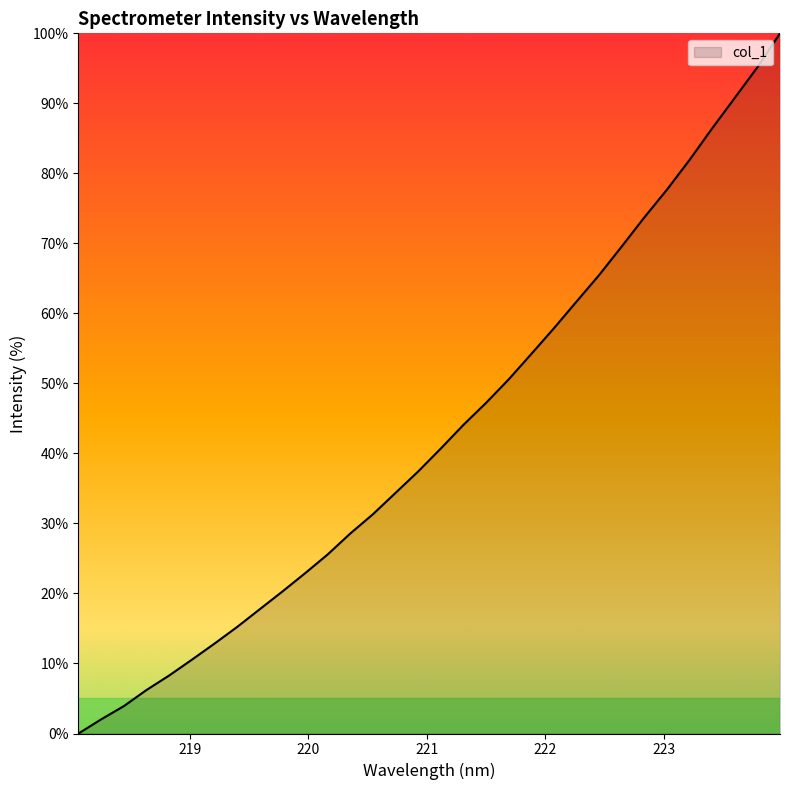

Reading left to right, extract all data points from this chart.

0.0	2.0	3.9	6.2	8.3	10.5	12.8	15.2	17.7	20.3	22.9	25.6	28.6	31.3	34.4	37.4	40.7	44.1	47.2	50.6	54.2	57.9	61.7	65.5	69.6	73.7	77.7	81.9	86.4	90.8	95.2	100.0